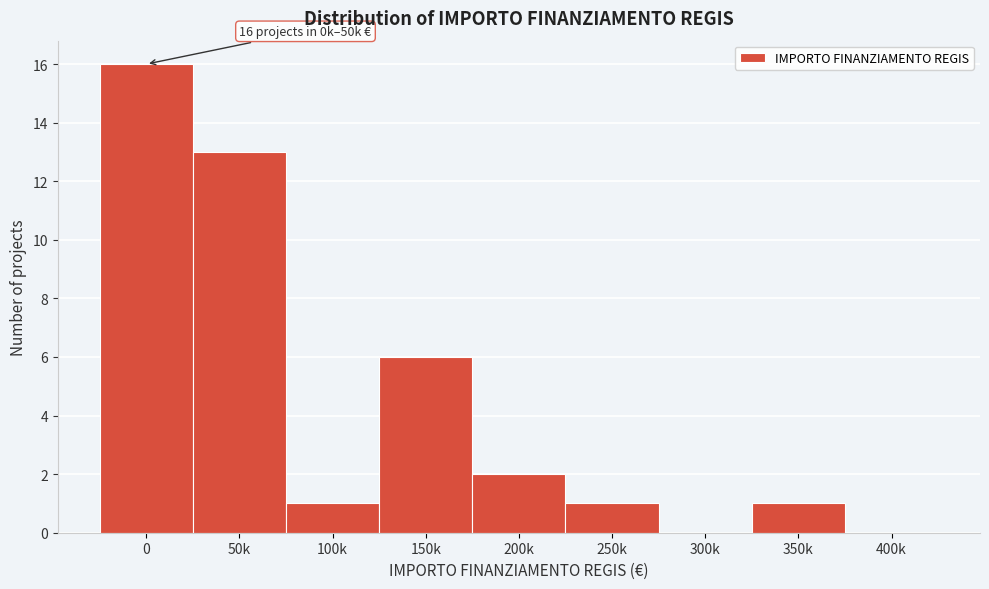

Reading left to right, extract all data points from this chart.

0=16	50k=13	100k=1	150k=6	200k=2	250k=1	300k=0	350k=1	400k=0